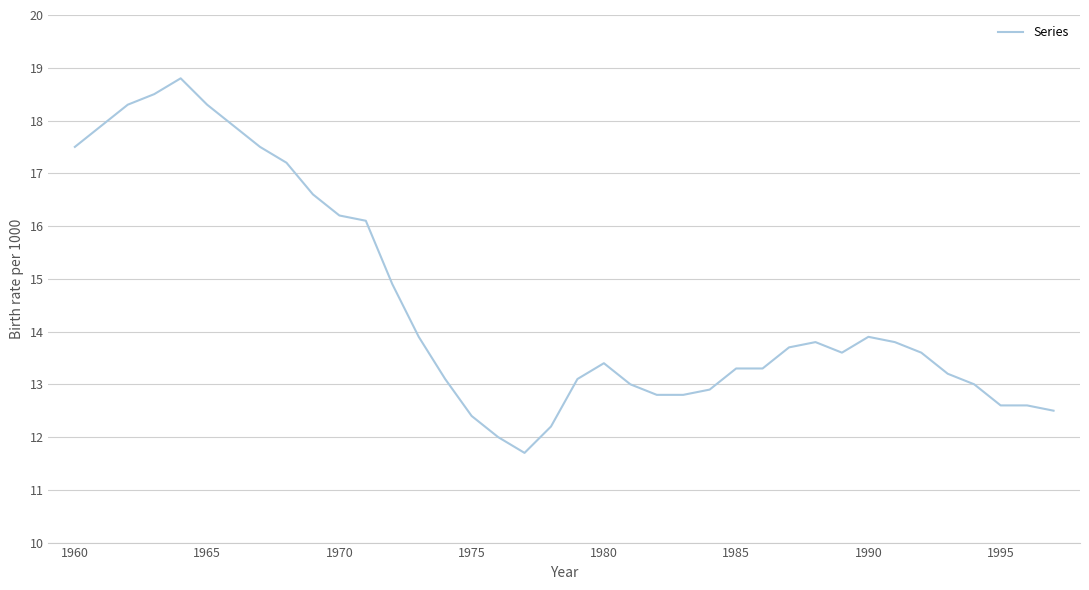

What is the difference between the maximum and minimum values?

7.1